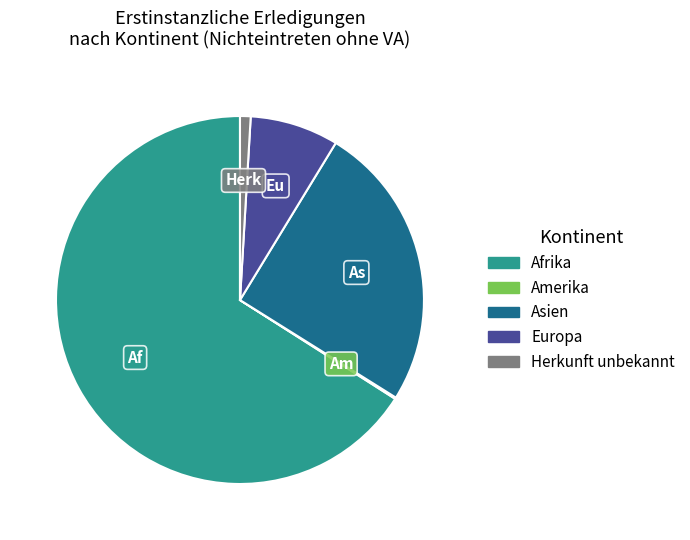

Do Europa and Asien together represent more than half of the pie?

No